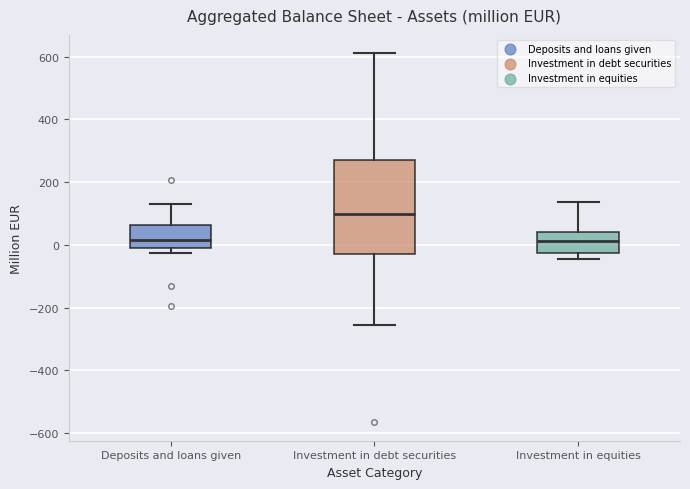

Reading left to right, transcribe this box plot: for each box, give where its median line is, the range the box spans, and where its two whiskers end, as read against the y-axis. The values are not printed on the chart, so give them approximately, as read against the axis.

Deposits and loans given: median 20, box -20 to 60, whiskers -20 (just below the box's lower edge) to 120
Investment in debt securities: median 100, box -40 to 260, whiskers -260 to 620
Investment in equities: median 20, box -20 to 40, whiskers -40 to 140